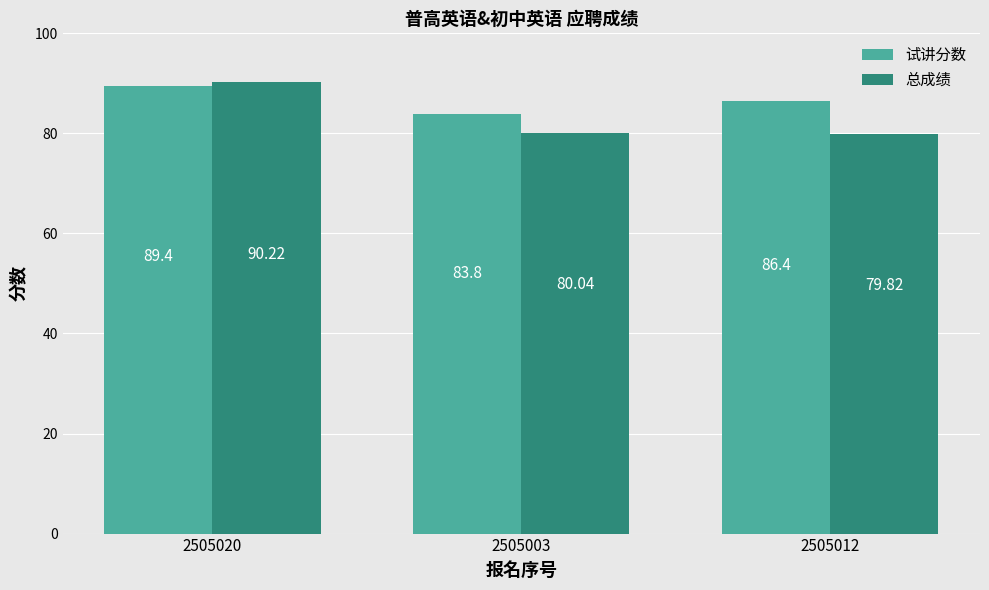

Between 2505020 and 2505012, which series saw the biggest shift?

总成绩